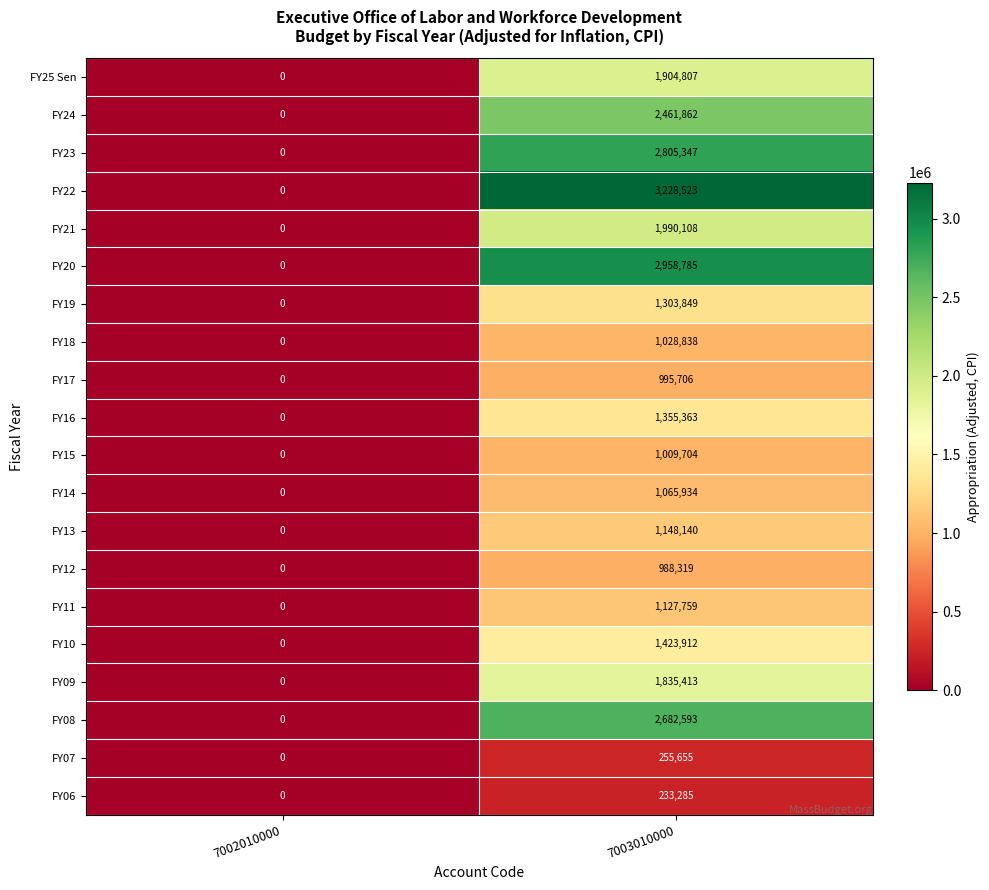

The value of FY20 at 7002010000 is -948846. True or false?

False